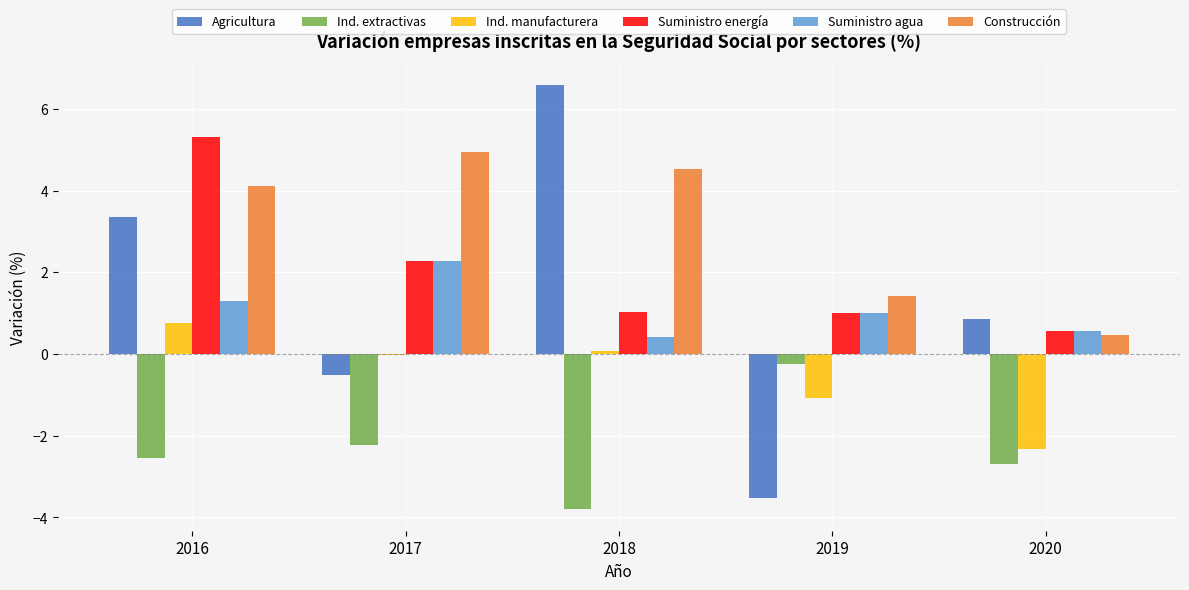

How many bars are there in each group?

6